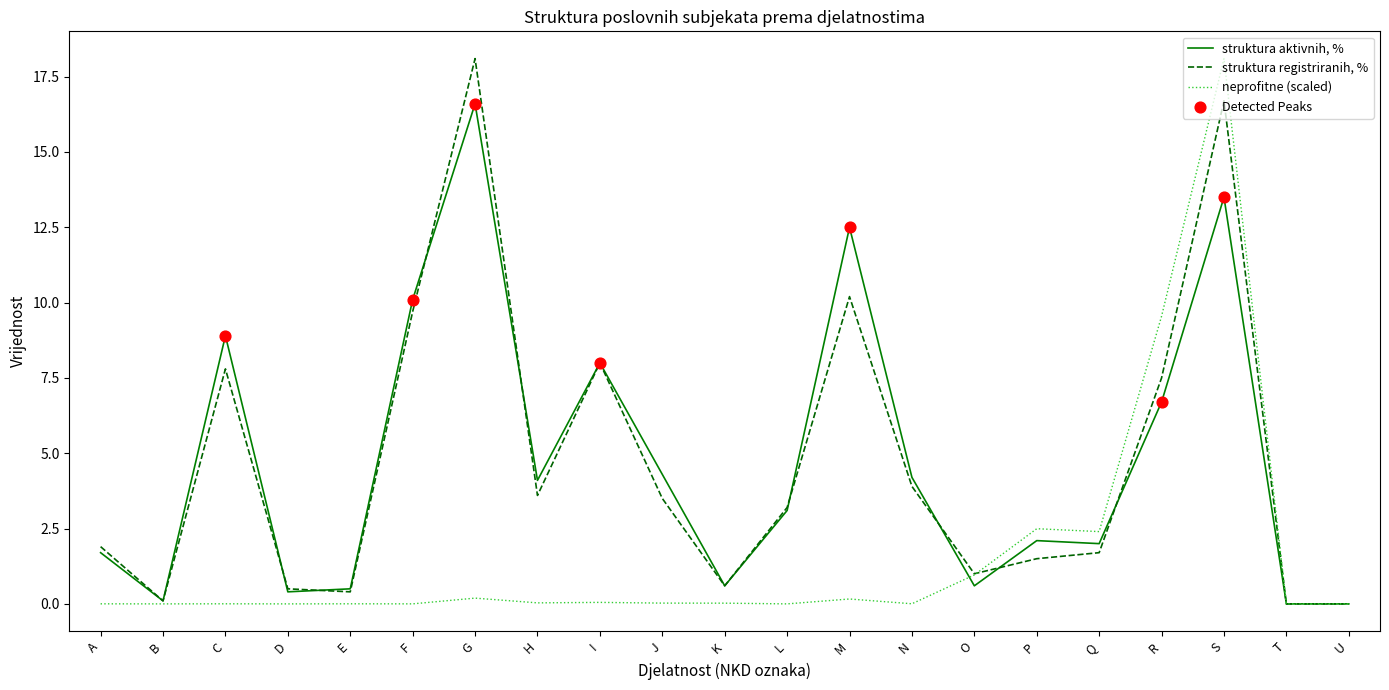

What is the total value across all series at L?

6.3